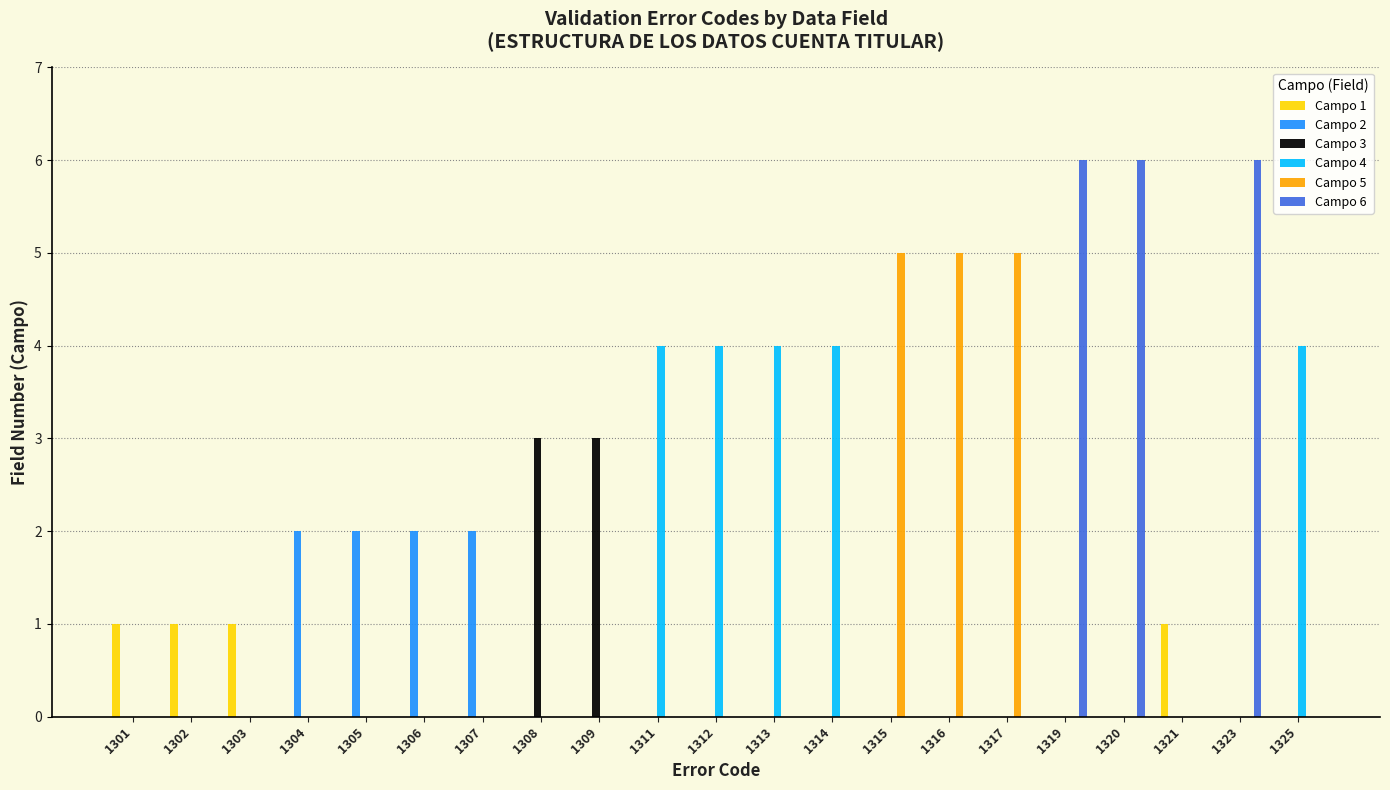

What is the sum of all Campo 2 values?

8